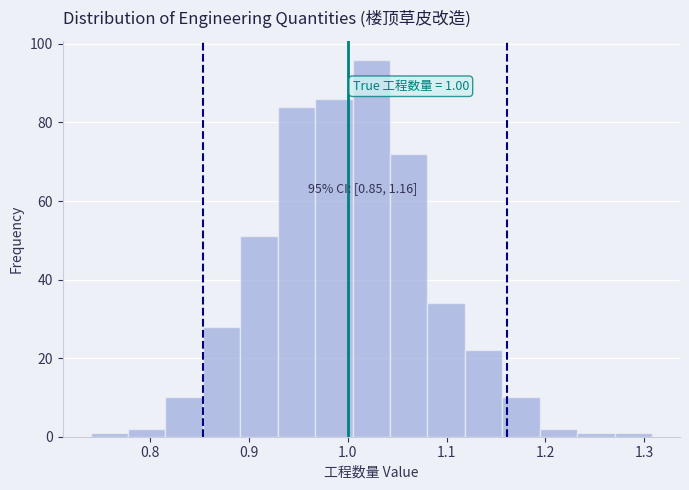

Read against the x-axis, roughly where is the centre of the tallest bar?

1.02